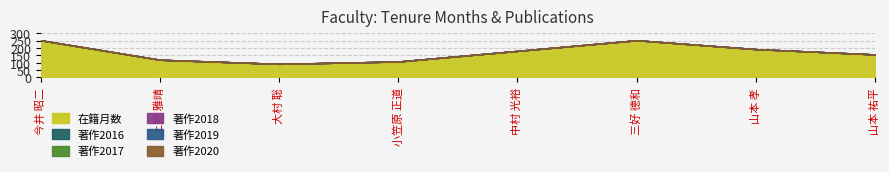

At which category is the sum across all series the highest?

今井 昭二